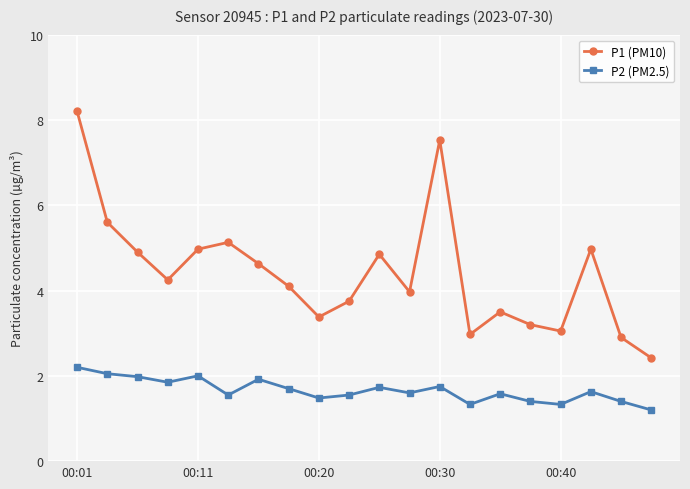

In P1 (PM10), how many points are higher than both neighbors (excluding endpoints)?

5